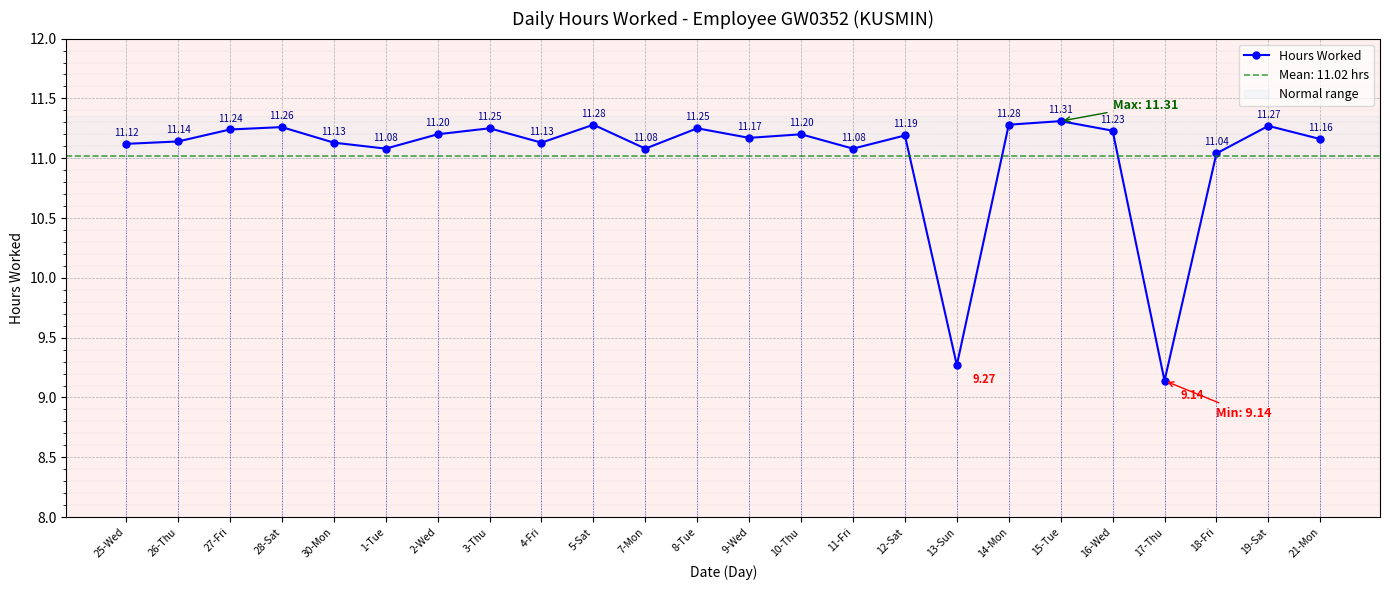

What is the value of the 21st point from the left?

9.1